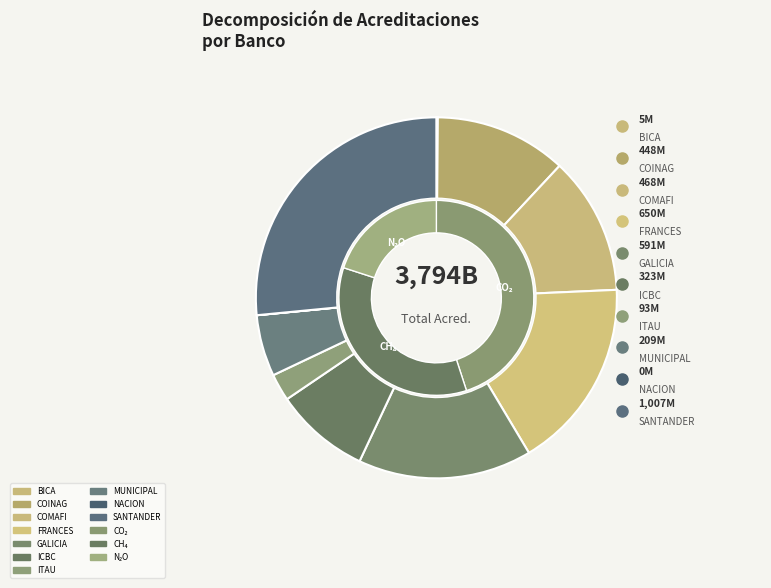

To the nearest percent, what is the average slice percentage?

10%